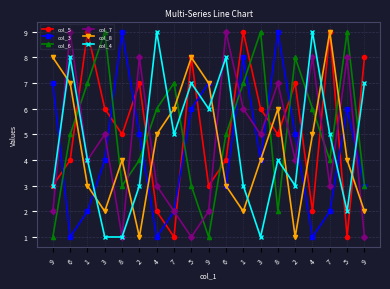

Read the col_6 value at 9.

3